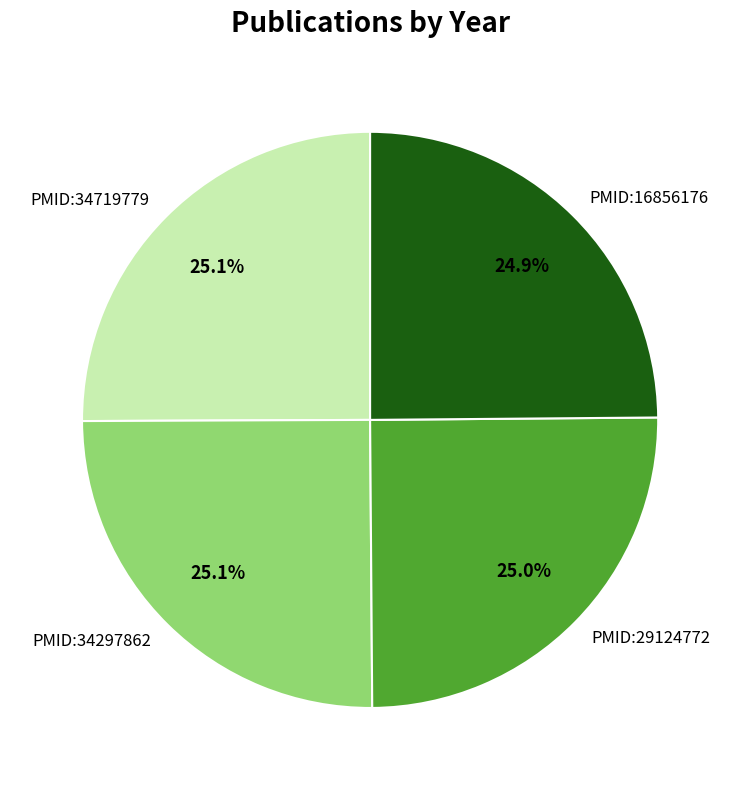

What portion of the pie excludes PMID:16856176?

75.1%